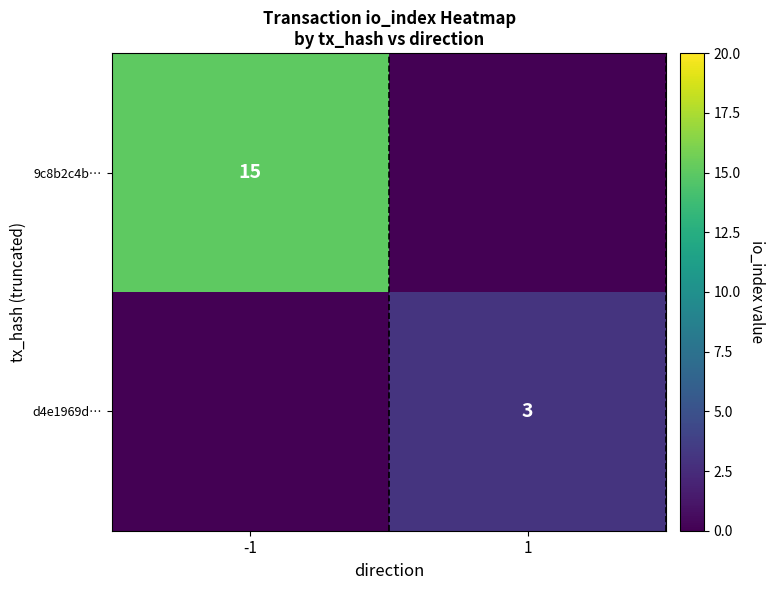

At how many categories does at least one series exceed 9?

1